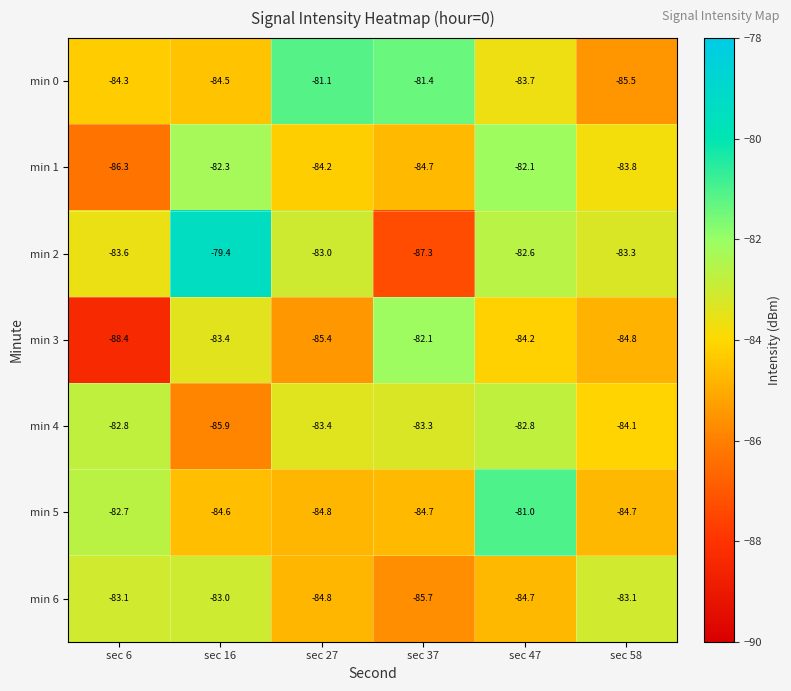

What is the total value across all series at sec 6?

-591.2